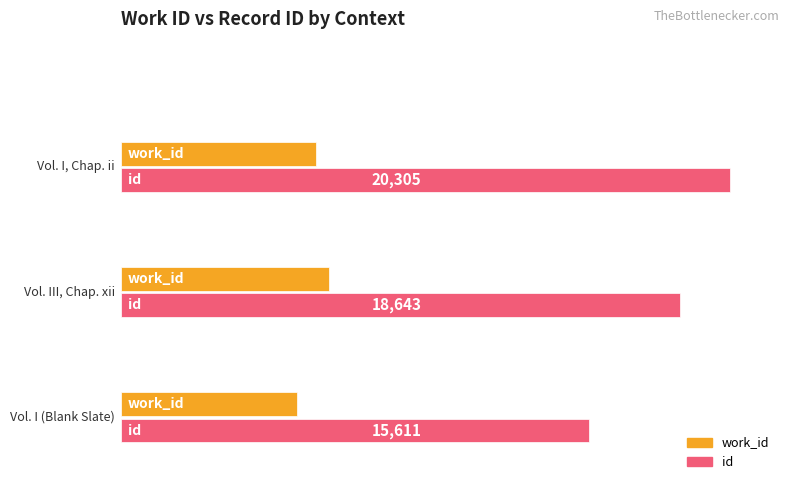

What are all the series names shown in the legend?

work_id, id